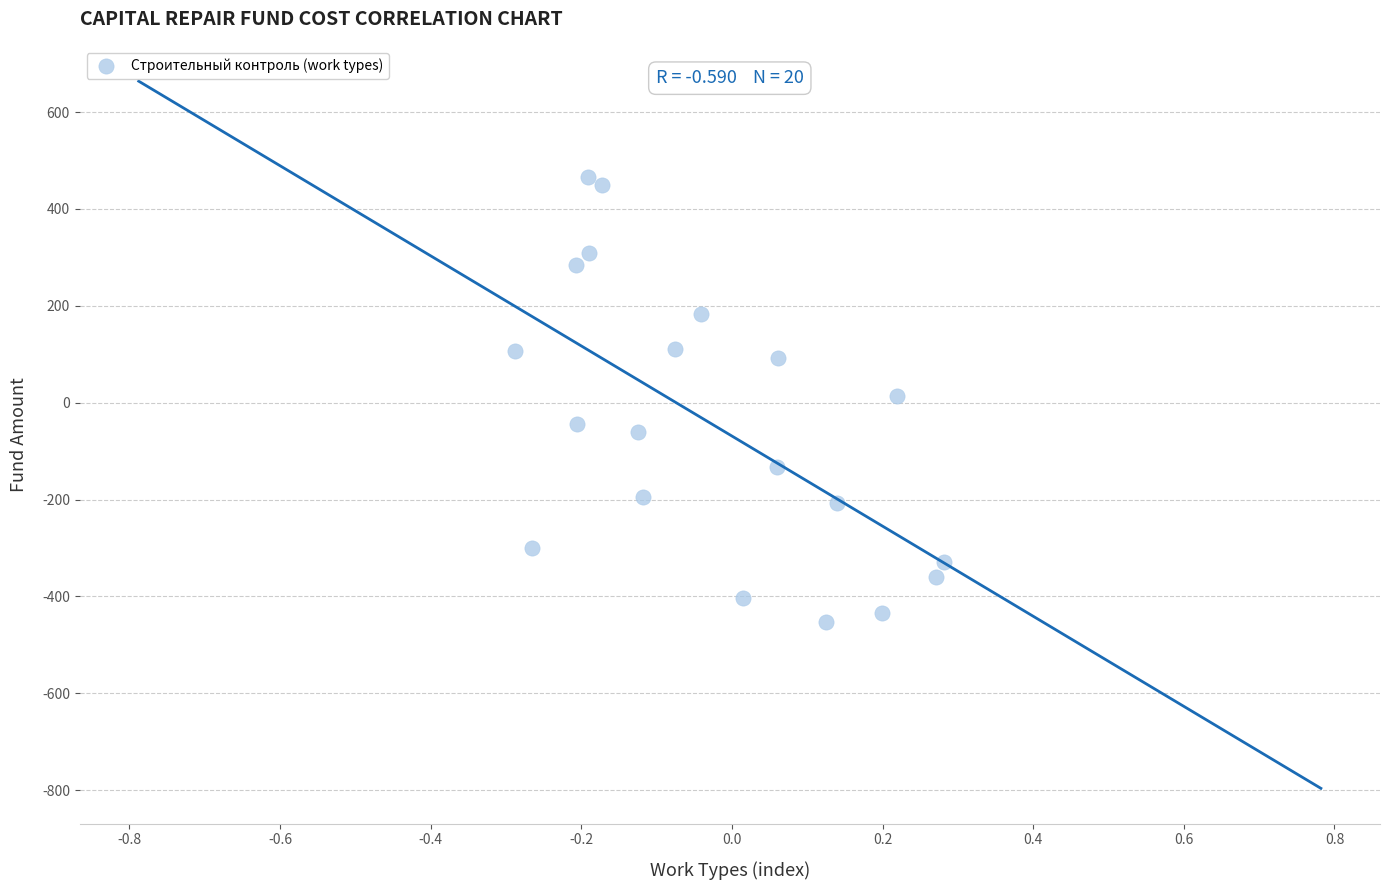

What is the range of Y values (max minus min)?

919.2